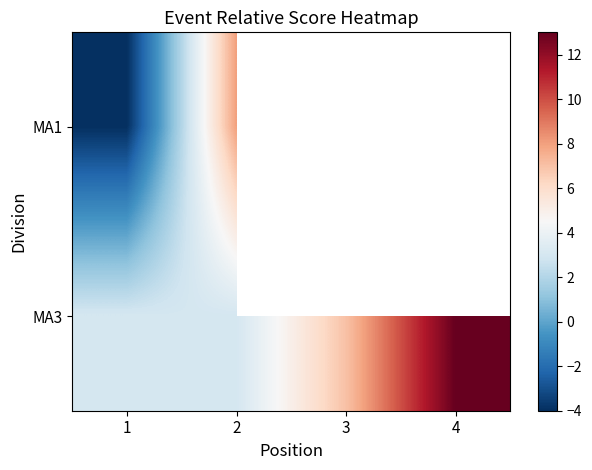

Is it true that MA1 equals 3.7 at 2?

False